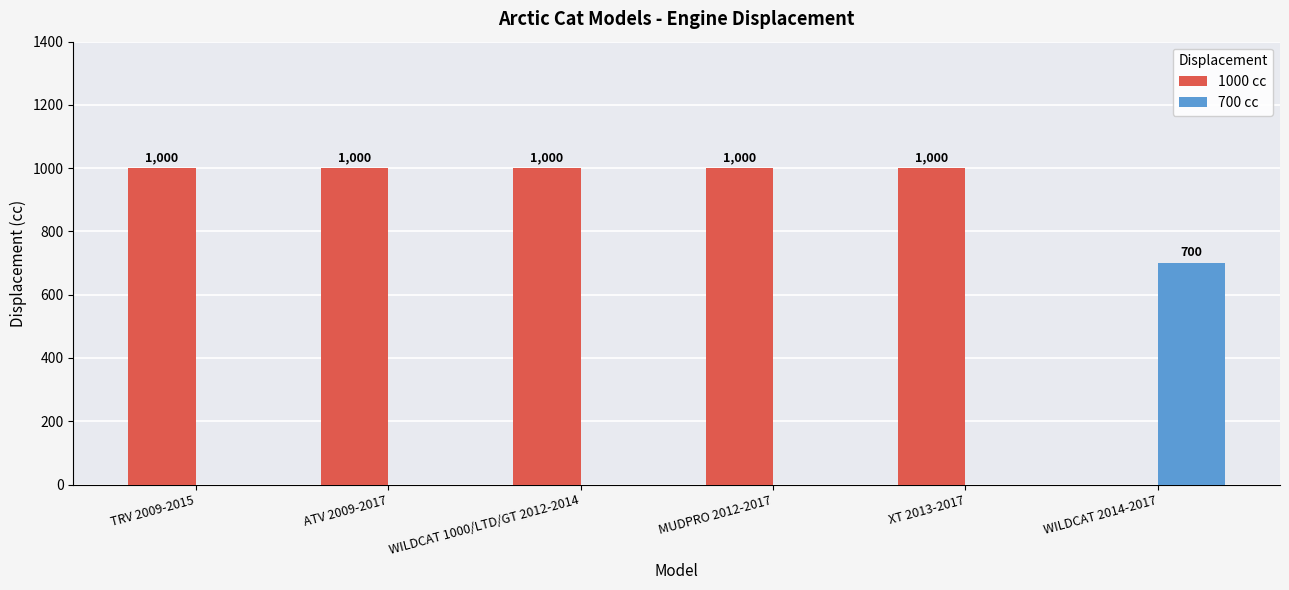

How many values in 700 cc are above zero?

1